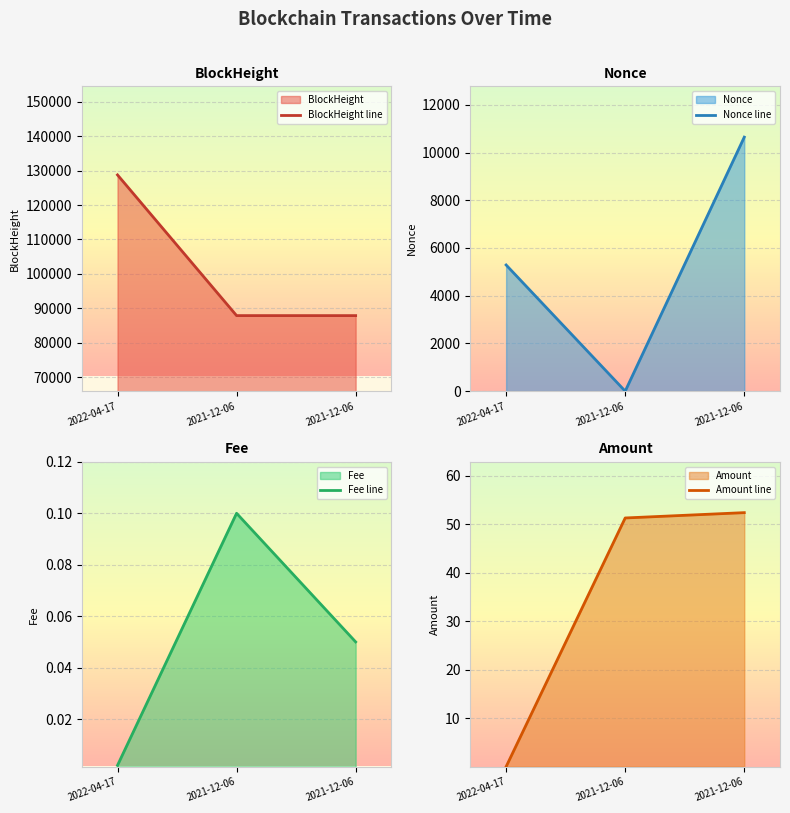

Reading left to right, extract all data points from this chart.

BlockHeight line: 128778.0	87864.0	87860.0
Nonce line: 5288.0	0.0	10645.0
Fee line: 0.0	0.1	0.1
Amount line: 0.0	51.3	52.4